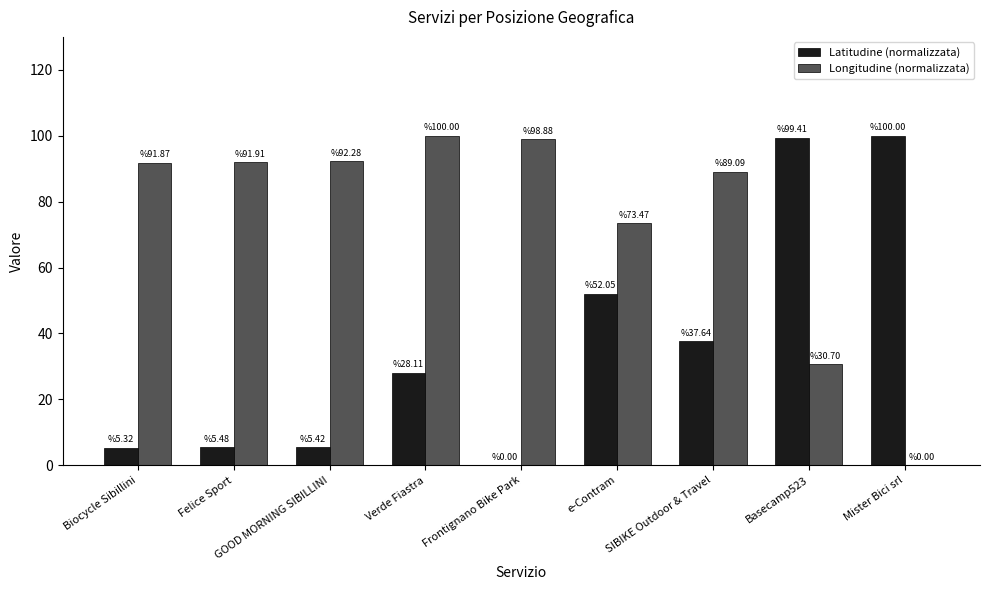

What is the average value of the Latitudine (normalizzata) series?

37.0